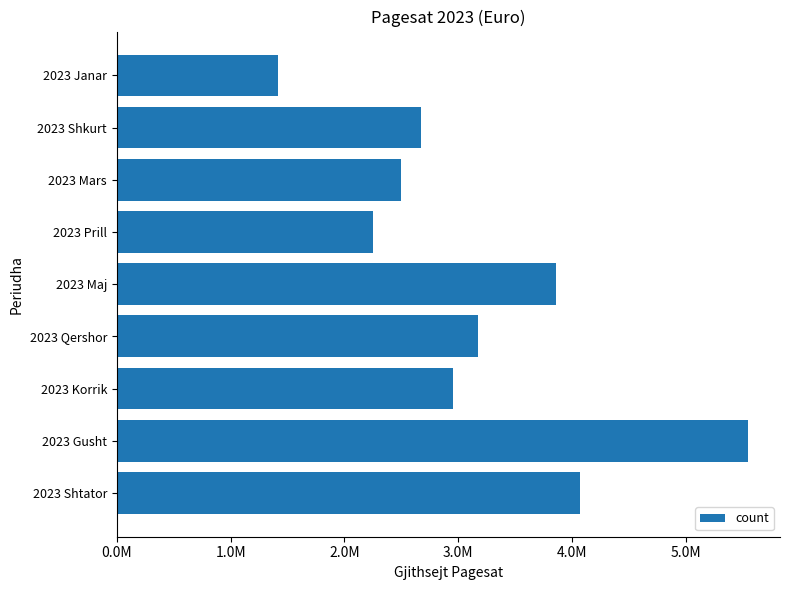

Does the chart contain any negative values?

No